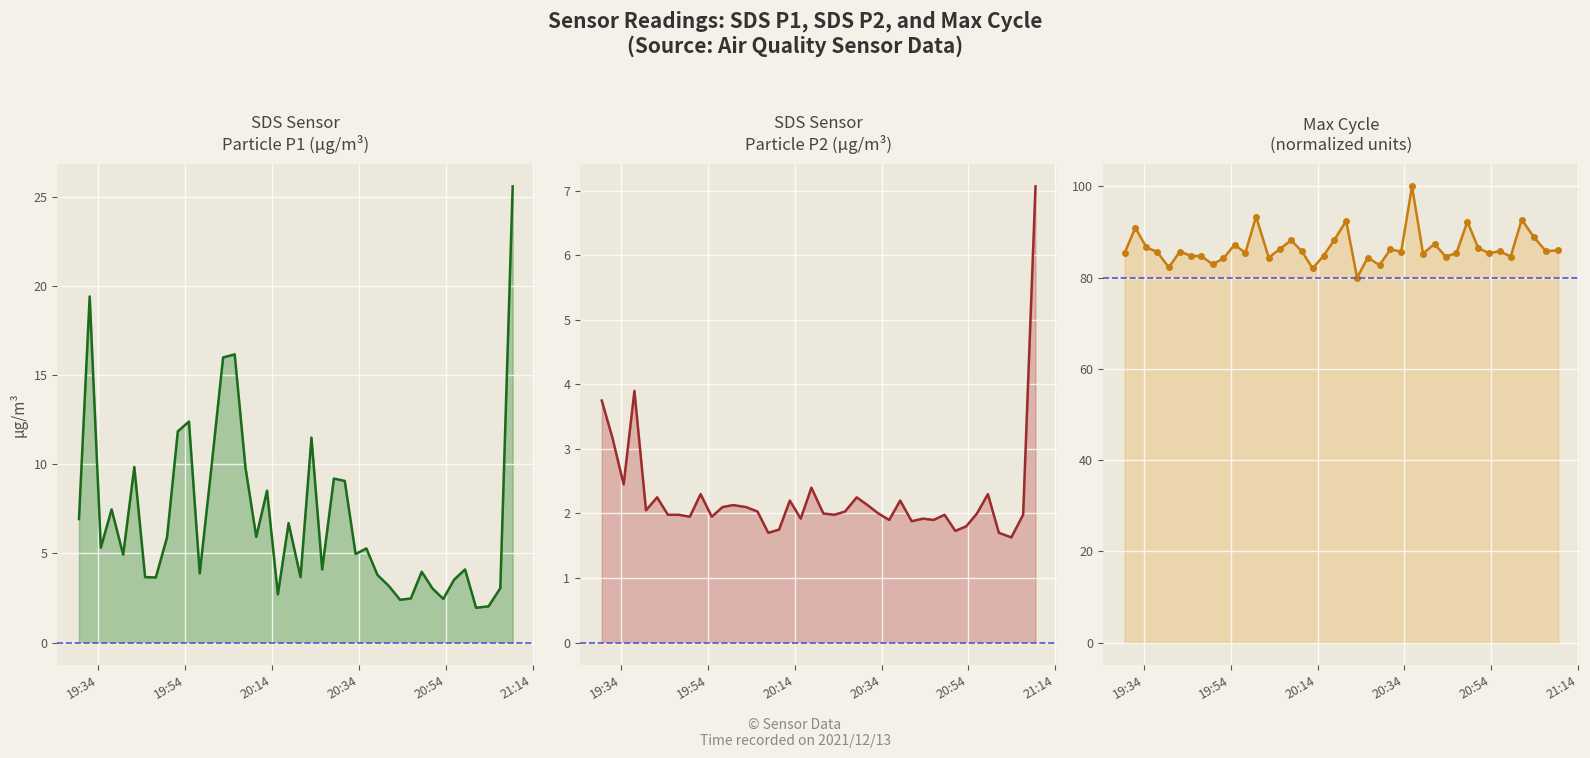

What is the value of the SDS_P2 point at the 31st from the left?

1.9